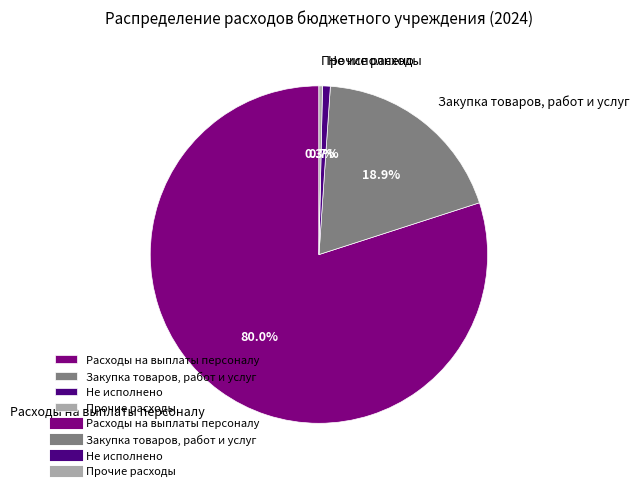

What is the largest slice in the pie chart?

Расходы на выплаты персоналу